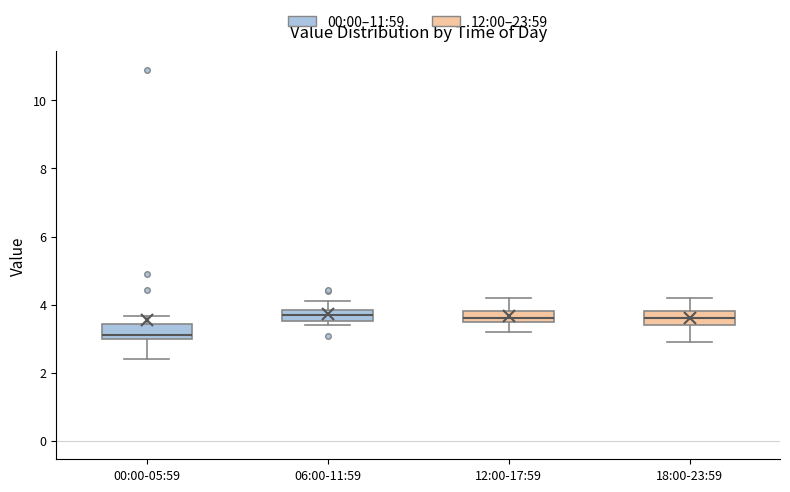

Where does the lower whisker of the box for 12:00-17:59 end on the y-axis? The values are not printed on the chart, so give them approximately, as read against the axis.

3.2